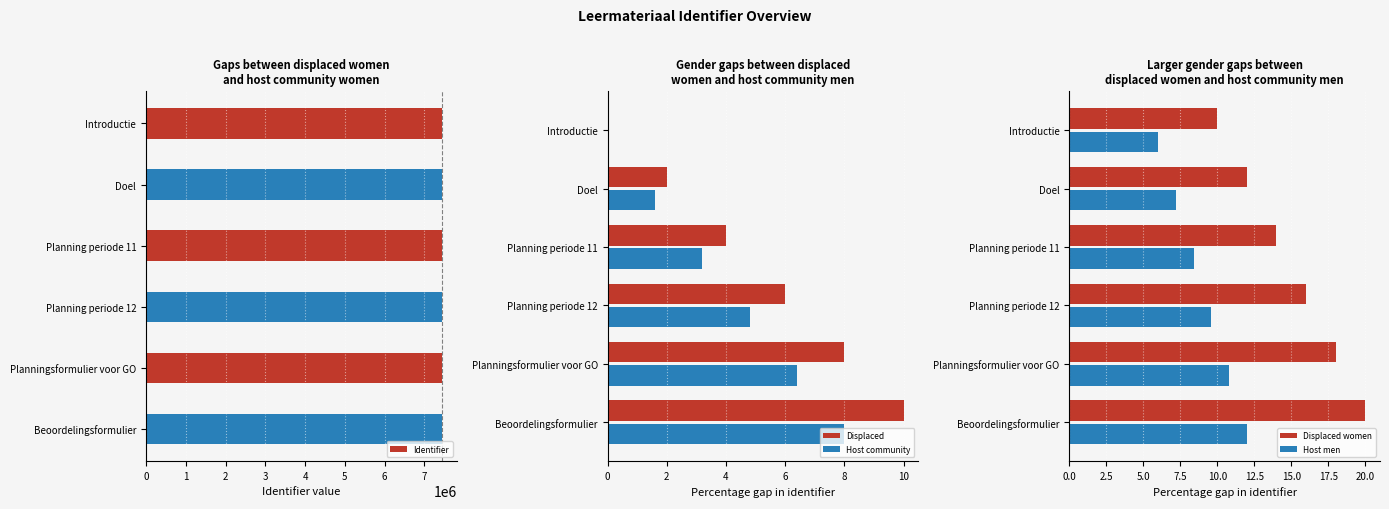

The value of Identifier at Introductie is 7438293. True or false?

True